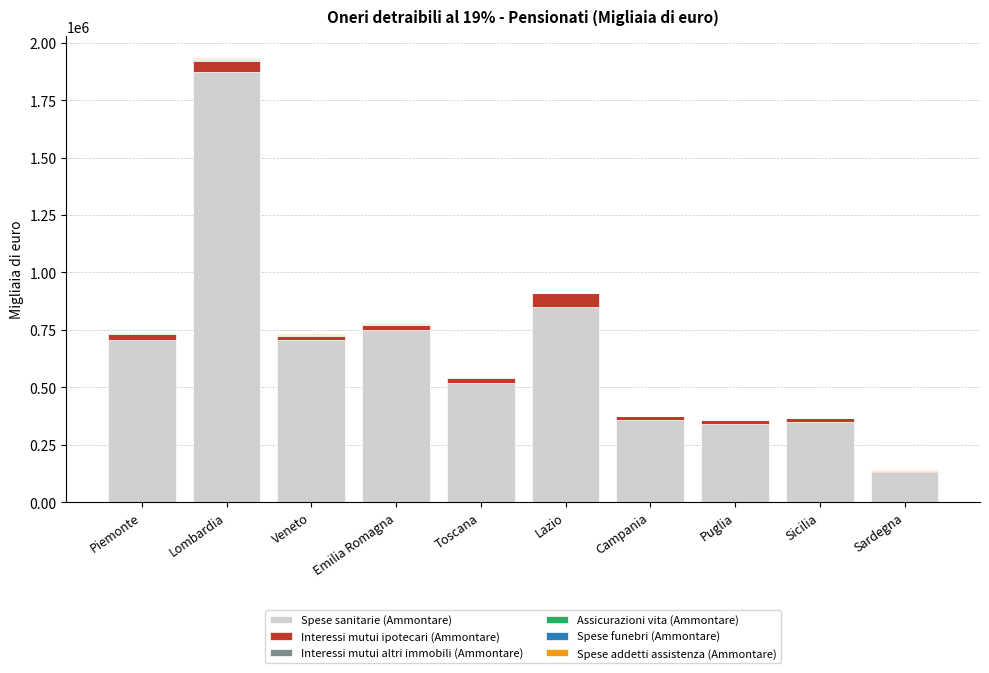

The Spese sanitarie (Ammontare) series shows 443978 at Lazio. True or false?

False